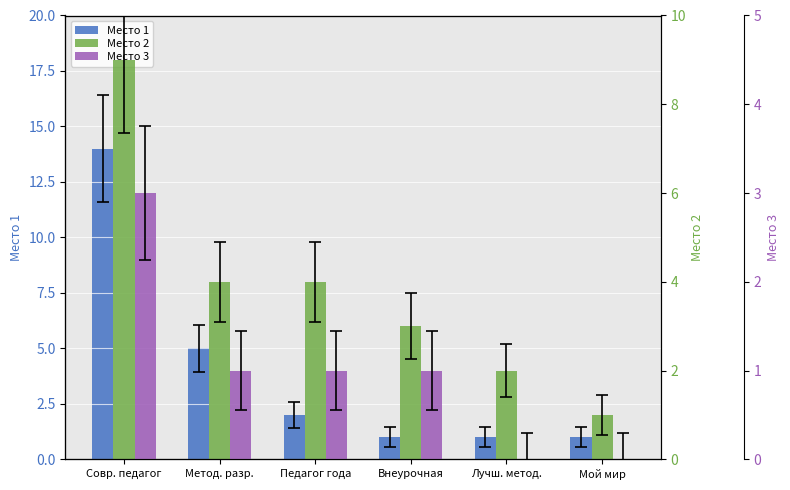

Reading right to left, extract all data points from this chart.

Место 1: 1	1	1	2	5	14
Место 2: 1	2	3	4	4	9
Место 3: 0	0	1	1	1	3